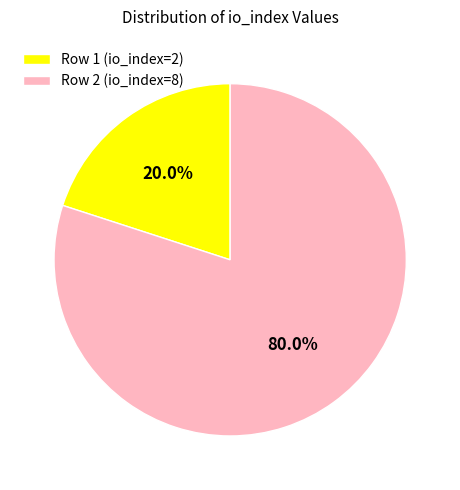

The Row 2 (io_index=8) slice represents 80% of the pie. True or false?

True